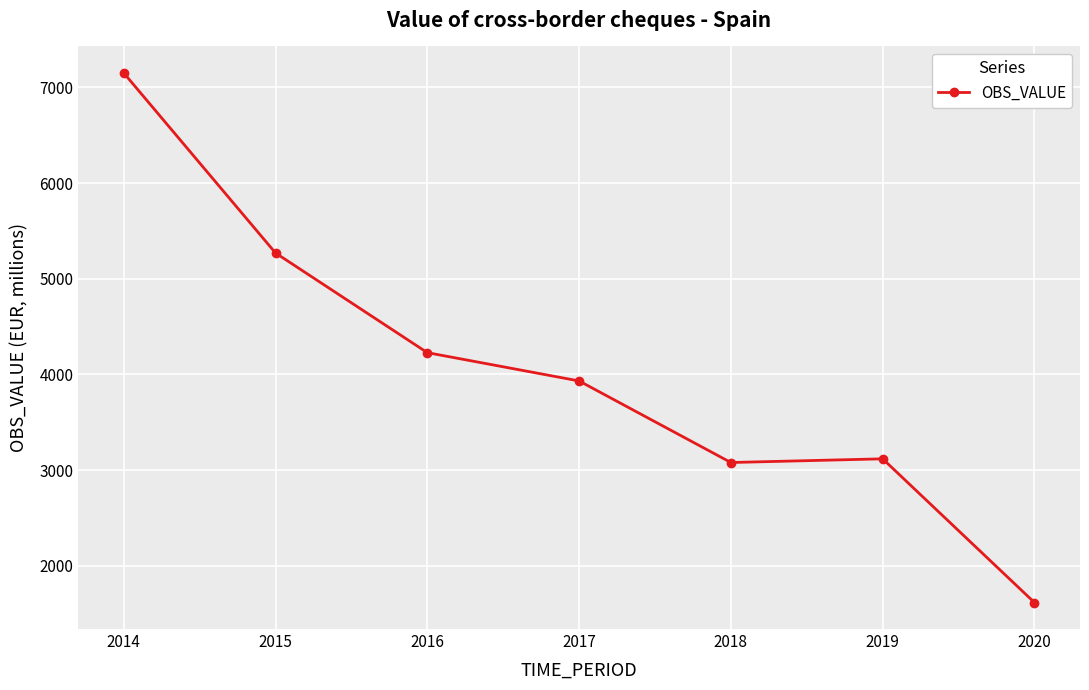

Count the number of categories in the chart.

7